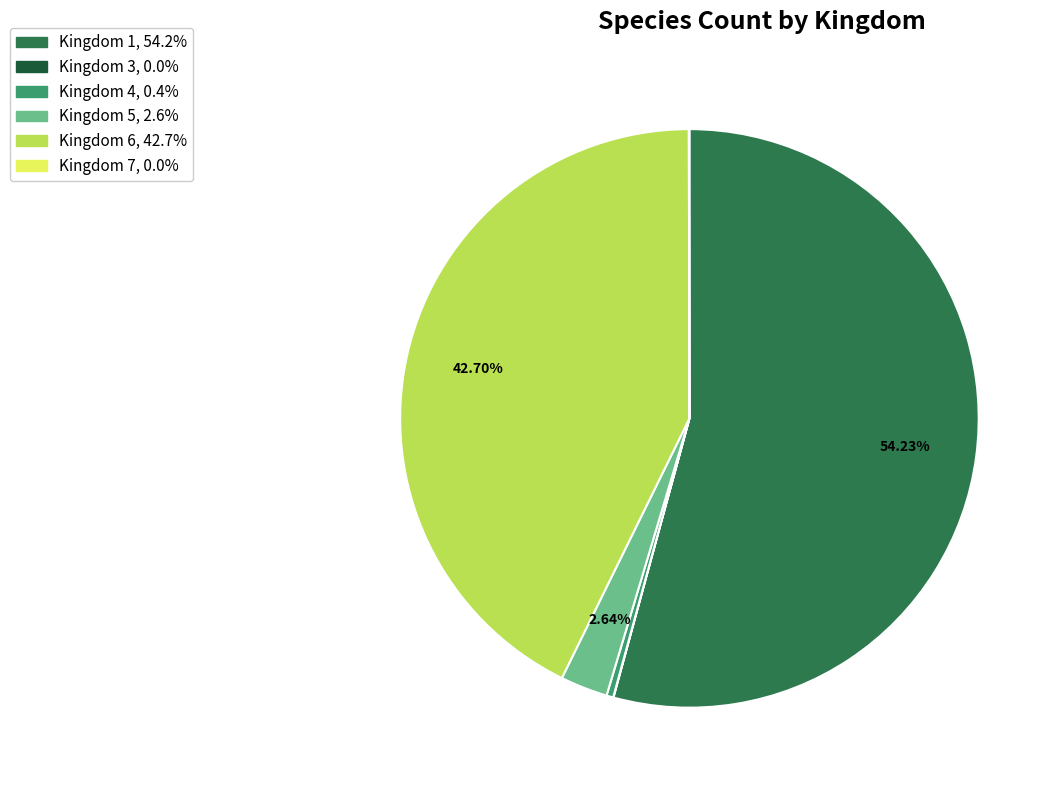

Is there a majority slice in this chart?

Yes